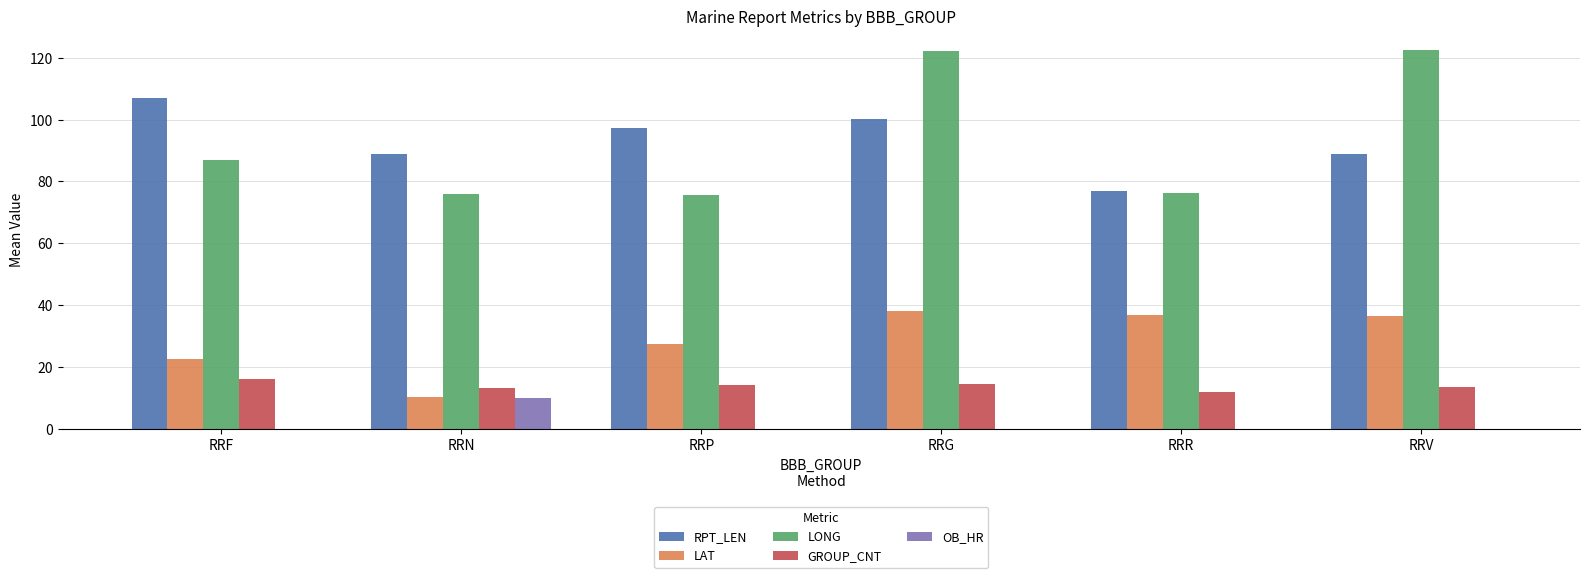

Are the bars grouped side by side (vs. stacked)?

Yes